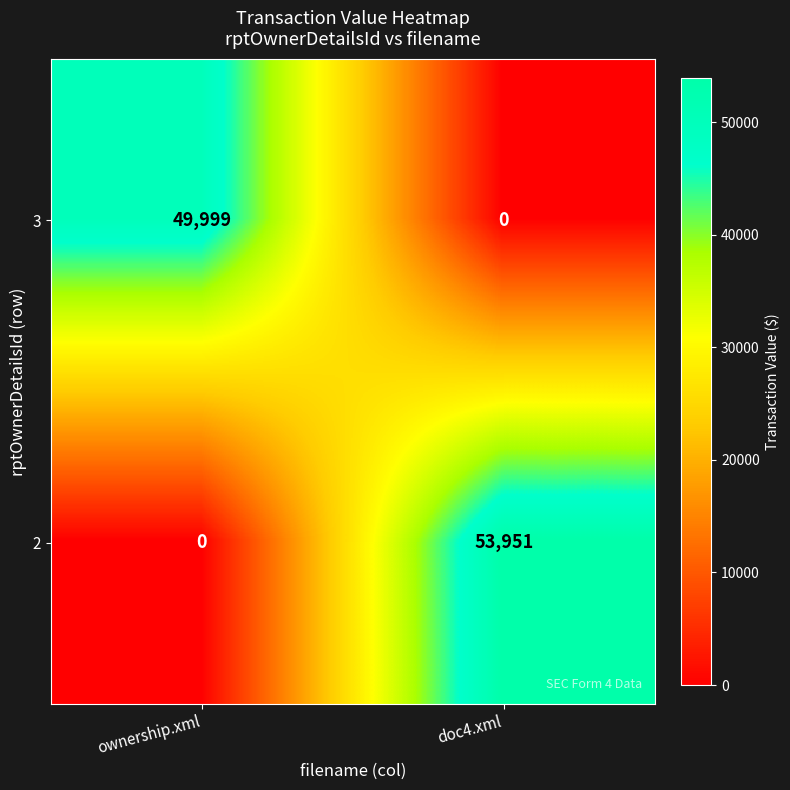

List the series in order of their peak value, lowest first.

3, 2